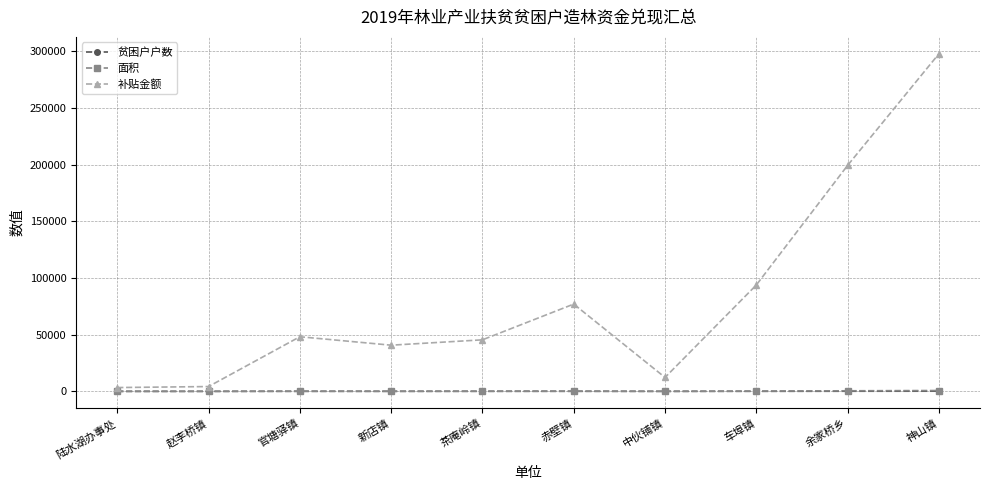

What is the minimum value shown in the chart?

2.0